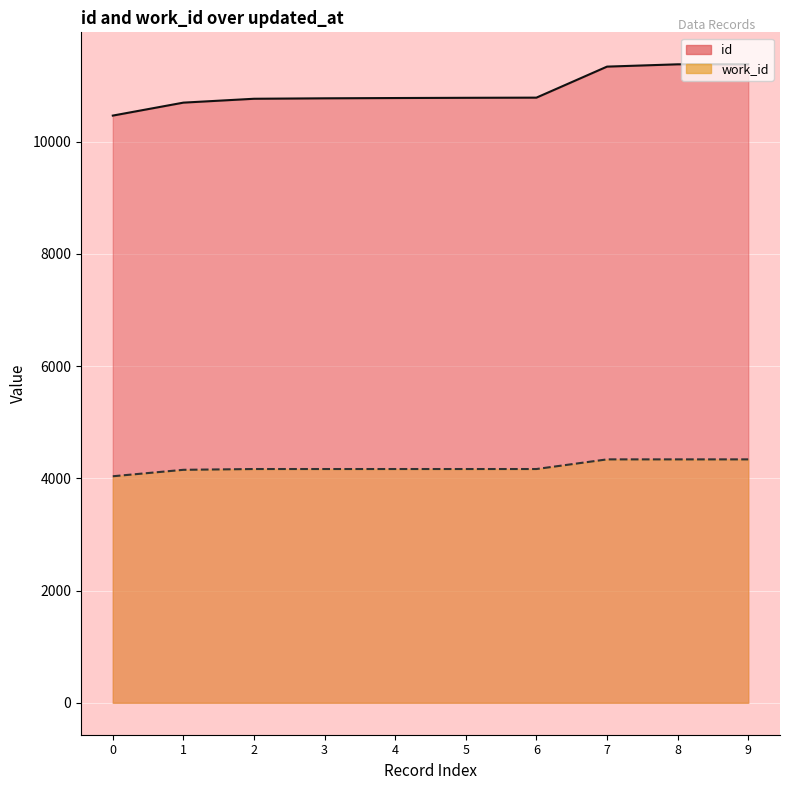

At how many categories does at least one series exceed 10628?

9